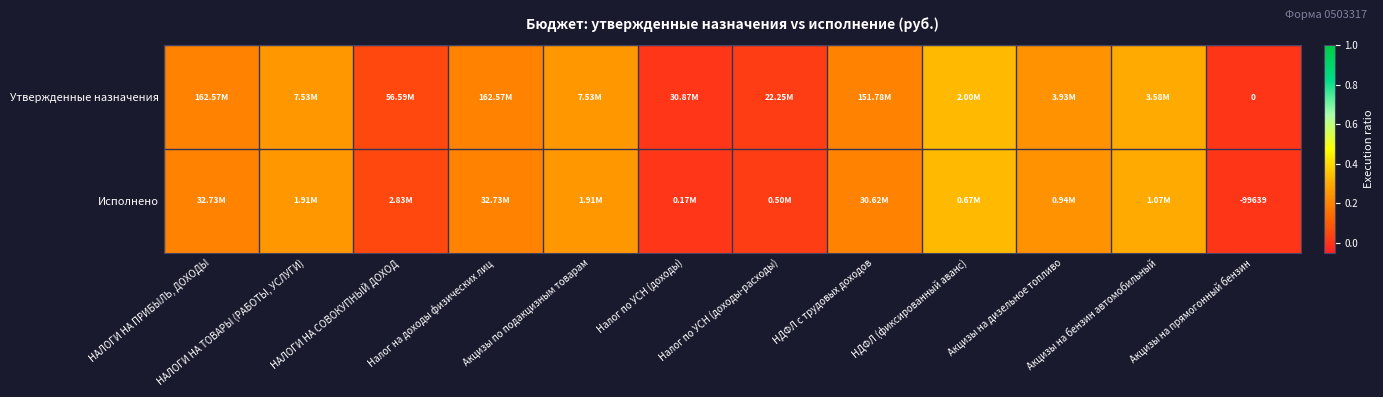

Rank the series by their maximum value, from highest to lowest.

Утвержденные назначения, Исполнено